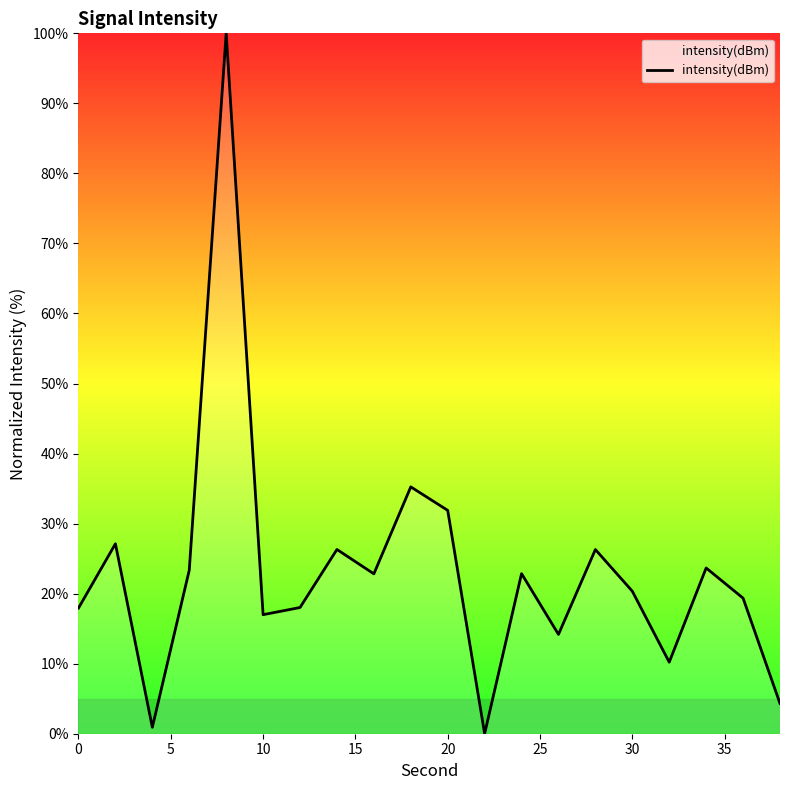

What is the greatest value displayed?

100.0